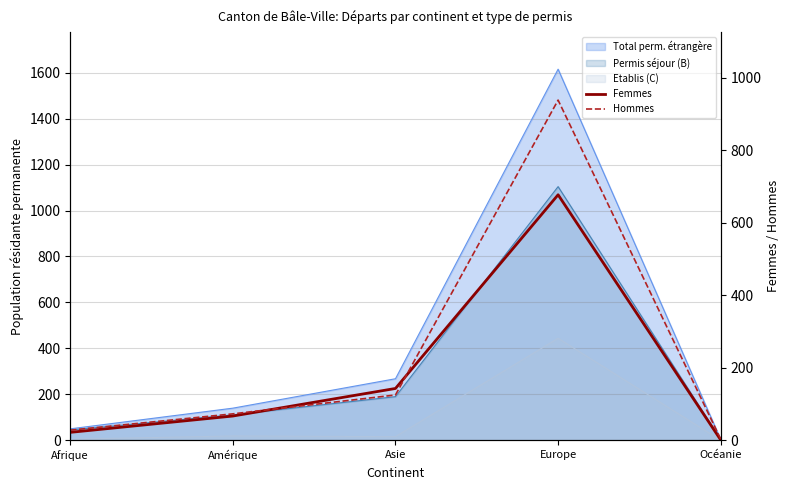

At which label does Femmes reach its minimum?

Océanie